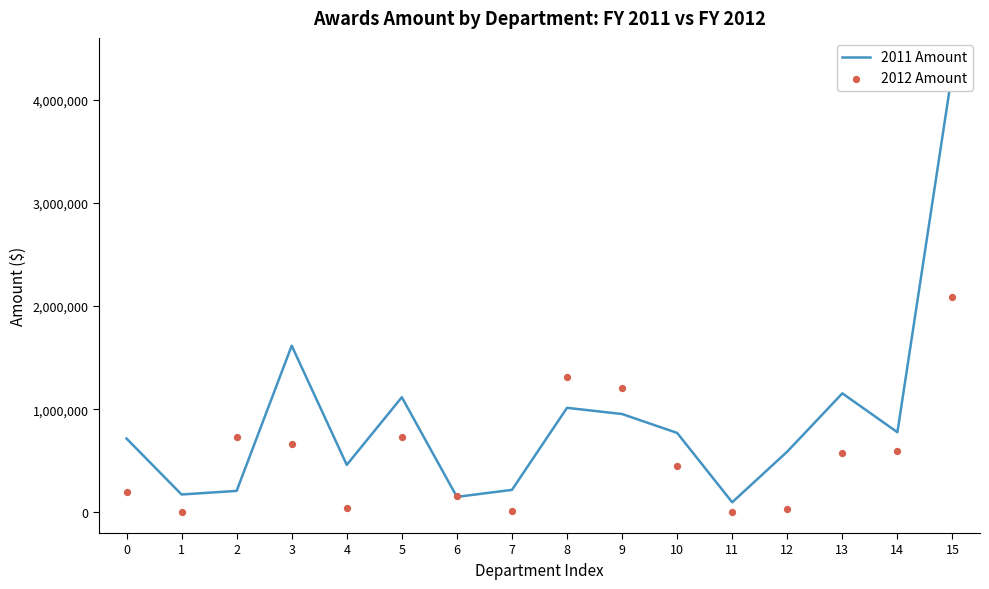

What is the total value across all series at 4?

500056